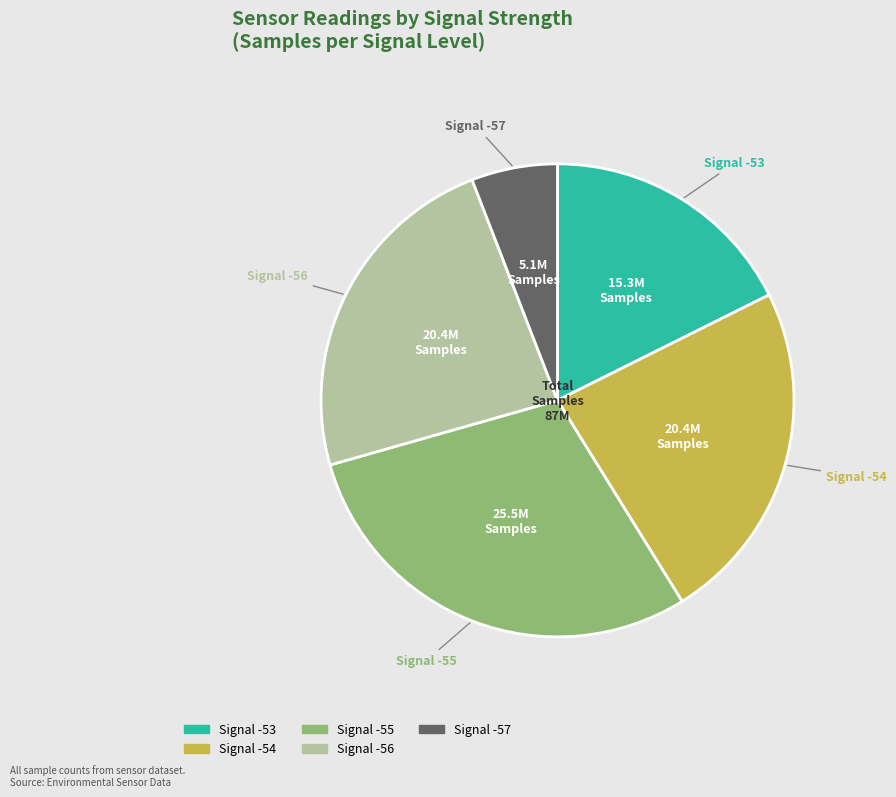

Is there a majority slice in this chart?

No